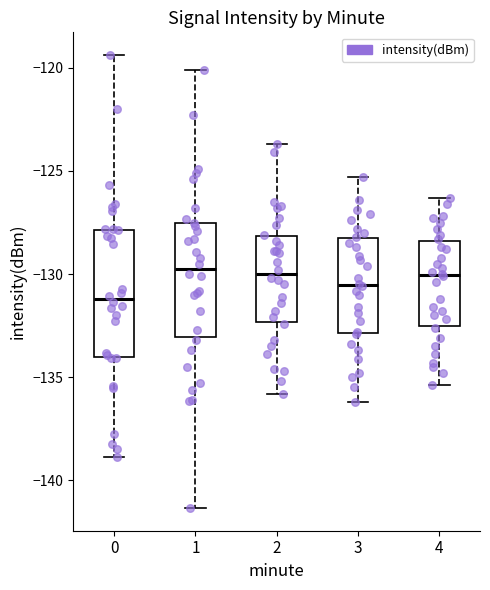

Reading left to right, transcribe this box plot: for each box, give where its median line is, the range the box spans, and where its two whiskers end, as read against the y-axis. The values are not printed on the chart, so give them approximately, as read against the axis.

0: median -131.0, box -134.0 to -128.0, whiskers -139.0 to -119.5
1: median -130.0, box -133.0 to -127.5, whiskers -141.5 to -120.0
2: median -130.0, box -132.5 to -128.0, whiskers -136.0 to -123.5
3: median -130.5, box -133.0 to -128.5, whiskers -136.0 to -125.5
4: median -130.0, box -132.5 to -128.5, whiskers -135.5 to -126.5